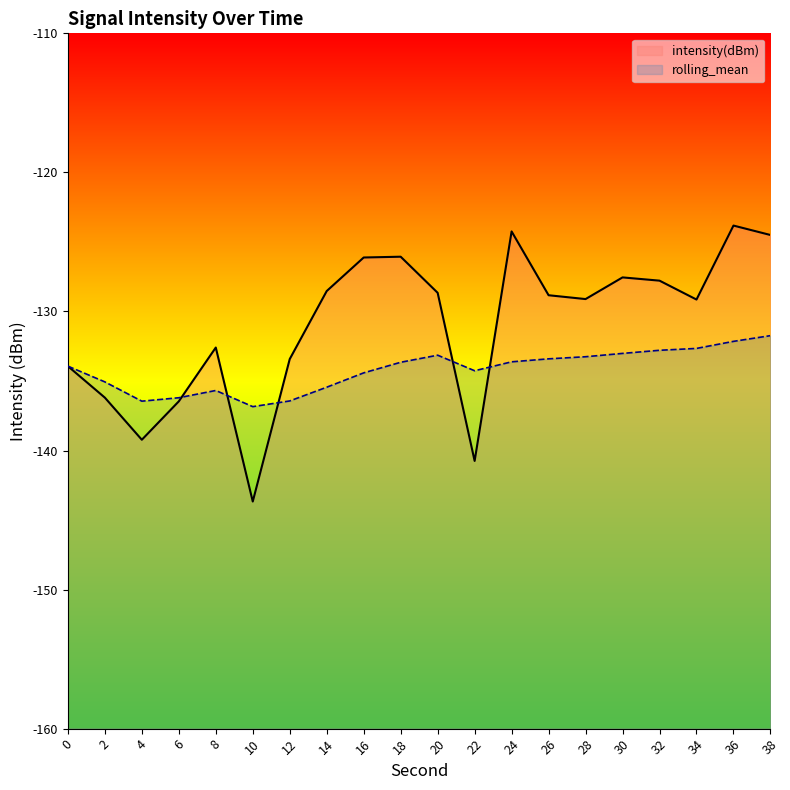

True or false: intensity(dBm) and rolling_mean intersect in this chart.

True